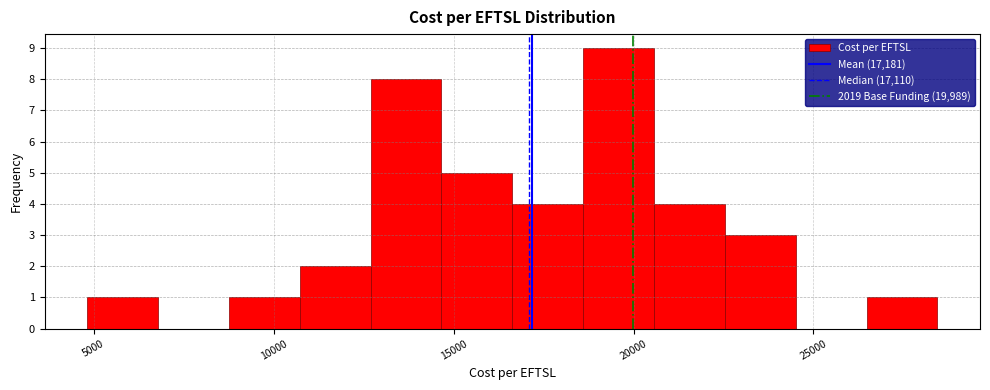

Read against the x-axis, roughly where is the centre of the tallest bar?

19500